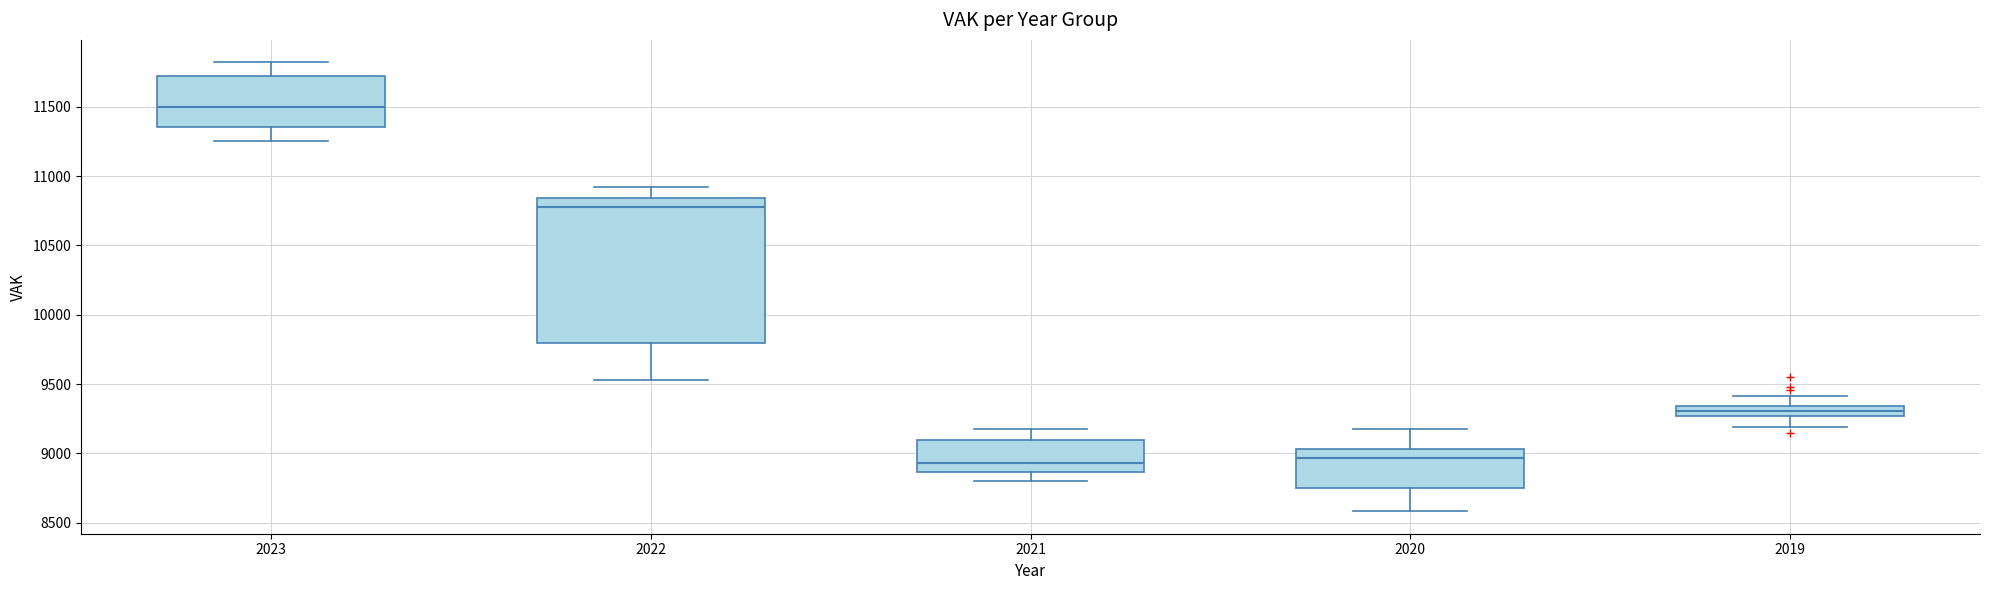

Where is the lower edge of the box at x = 2020 on the y-axis? The values are not printed on the chart, so give them approximately, as read against the axis.

8750